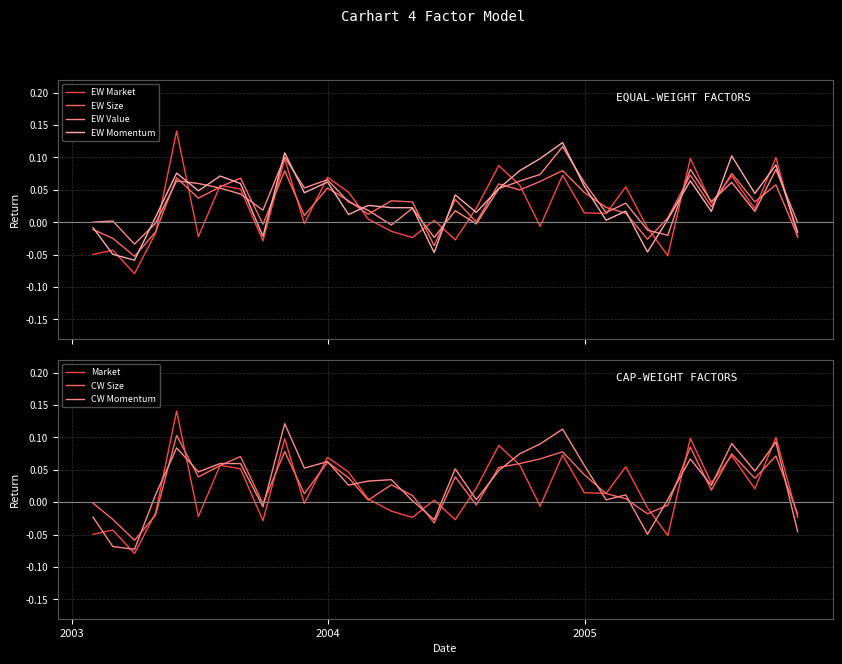

How many data points in CW Momentum are above 0?

27